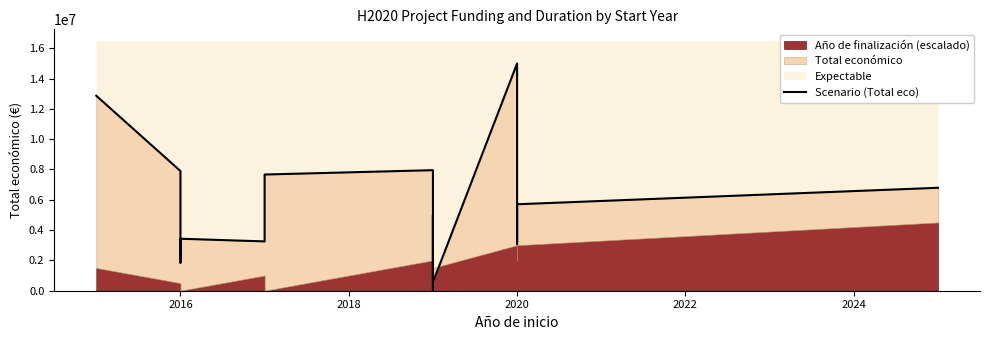

Reading right to left, transcribe all the data shown in this chart.

6790375	5703693	4992750	3069653	14994445	558821	4998188	50000	7952547	7665218	3253437	3428767	1854757	7895657	12861529